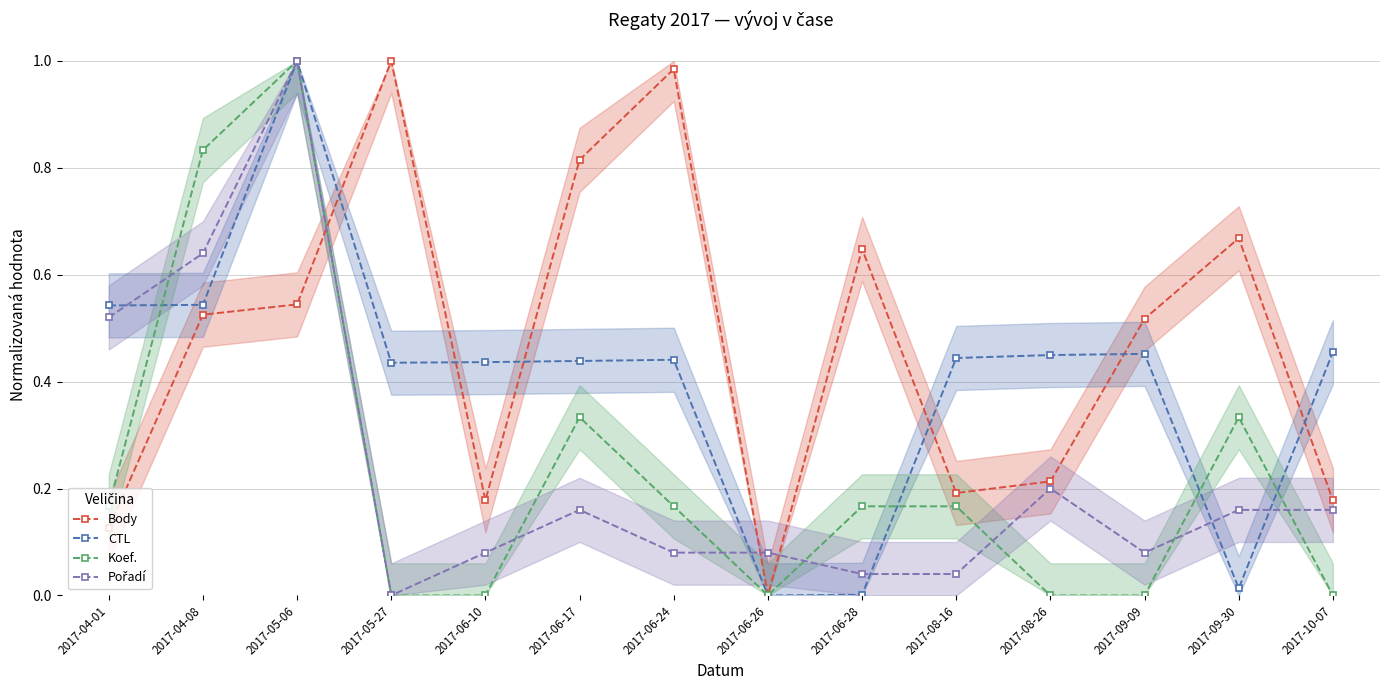

Does the chart display data point markers on the line(s)?

Yes